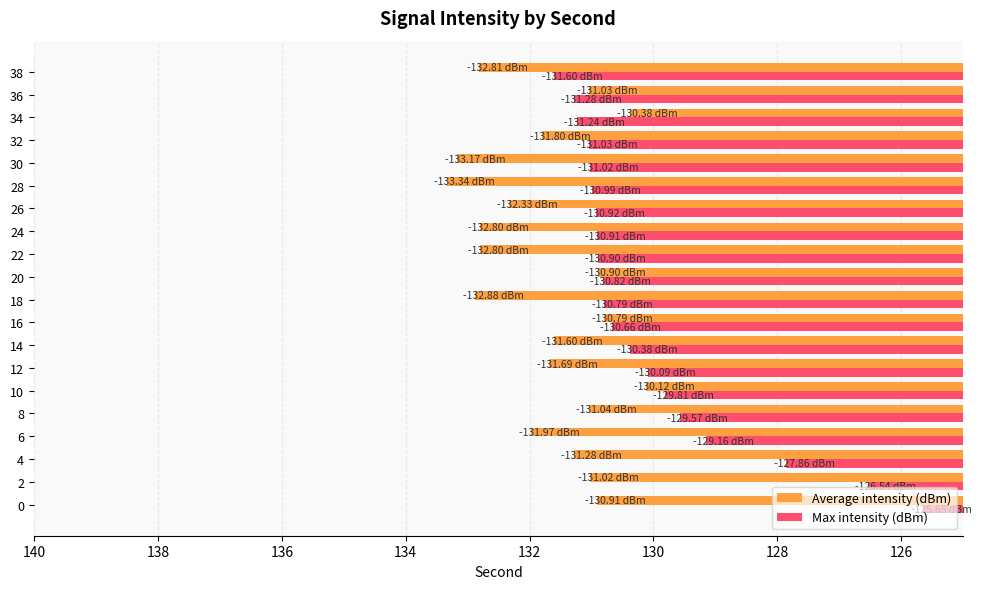

How many categories are shown in the chart?

20